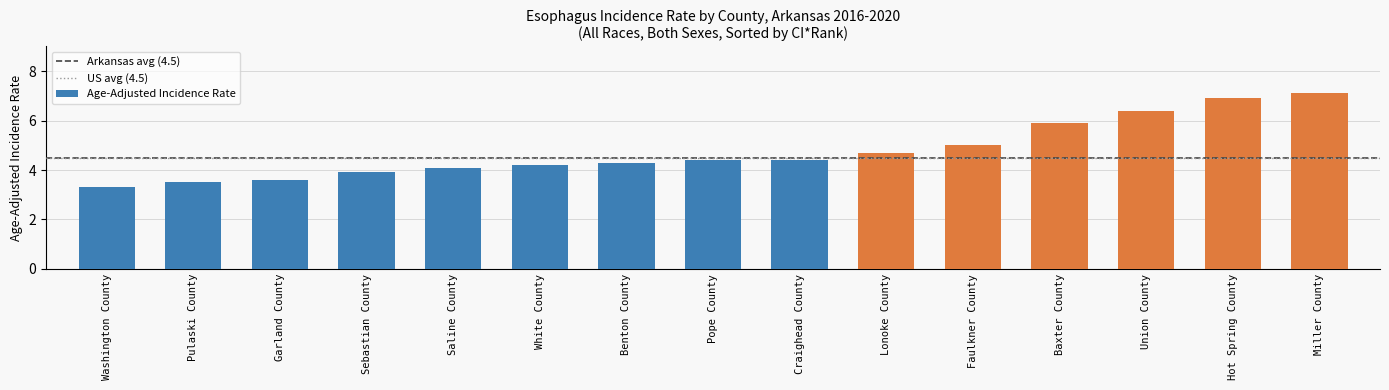

Reading right to left, what are all the values shown in this chart?

7.1	6.9	6.4	5.9	5.0	4.7	4.4	4.4	4.3	4.2	4.1	3.9	3.6	3.5	3.3